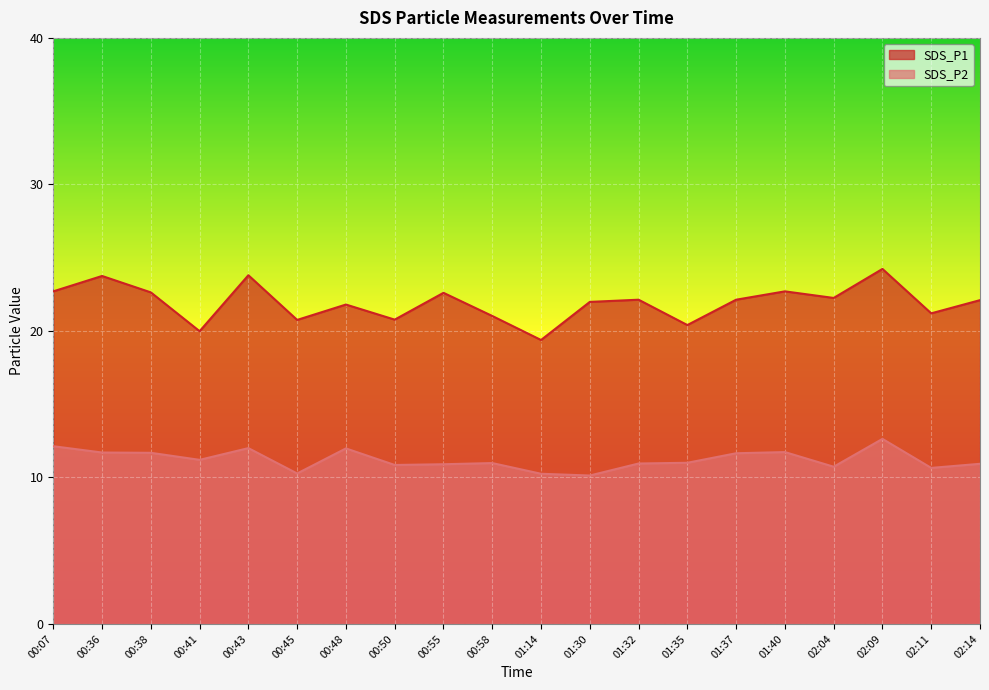

True or false: SDS_P2 and SDS_P1 cross at least once.

False